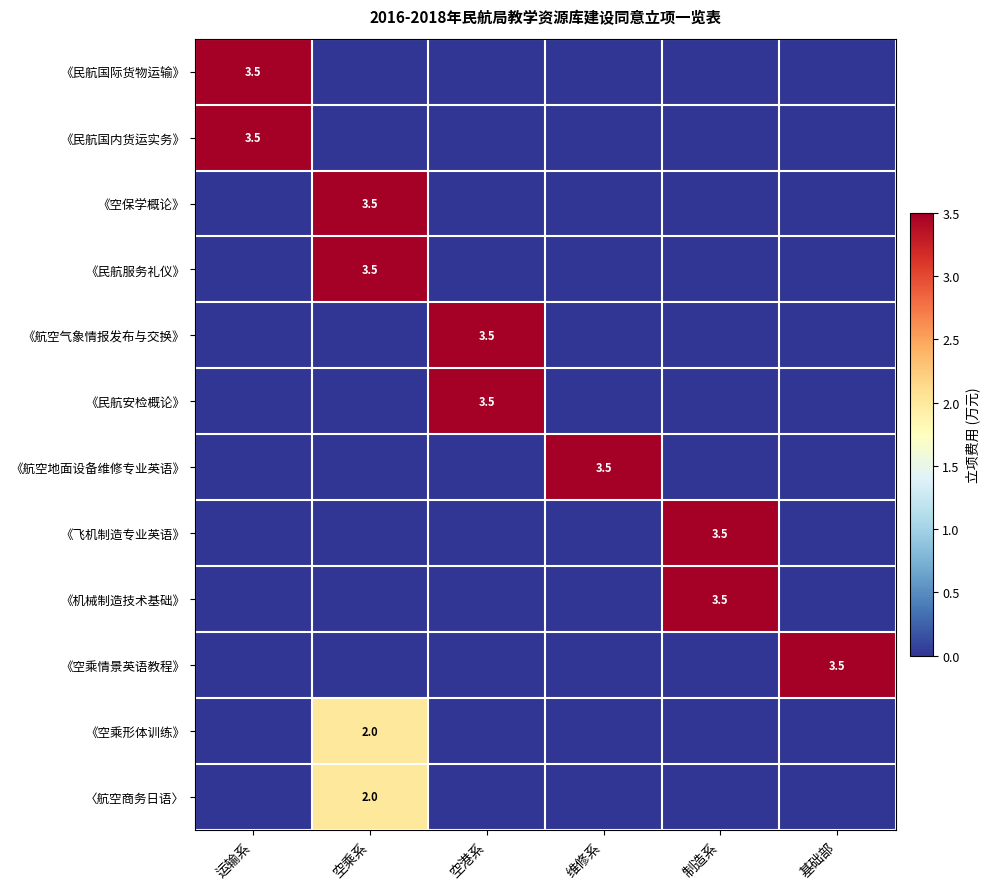

Is it true that 《民航国际货物运输》 equals 3.5 at 运输系?

True